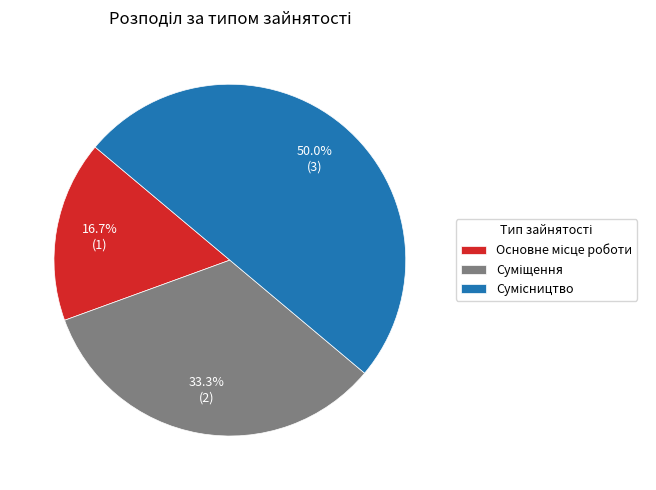

How many slices are in this pie chart?

3